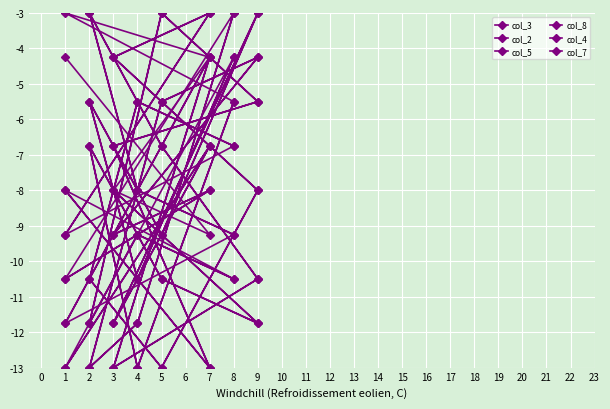

At which label does col_3 reach its minimum?

4